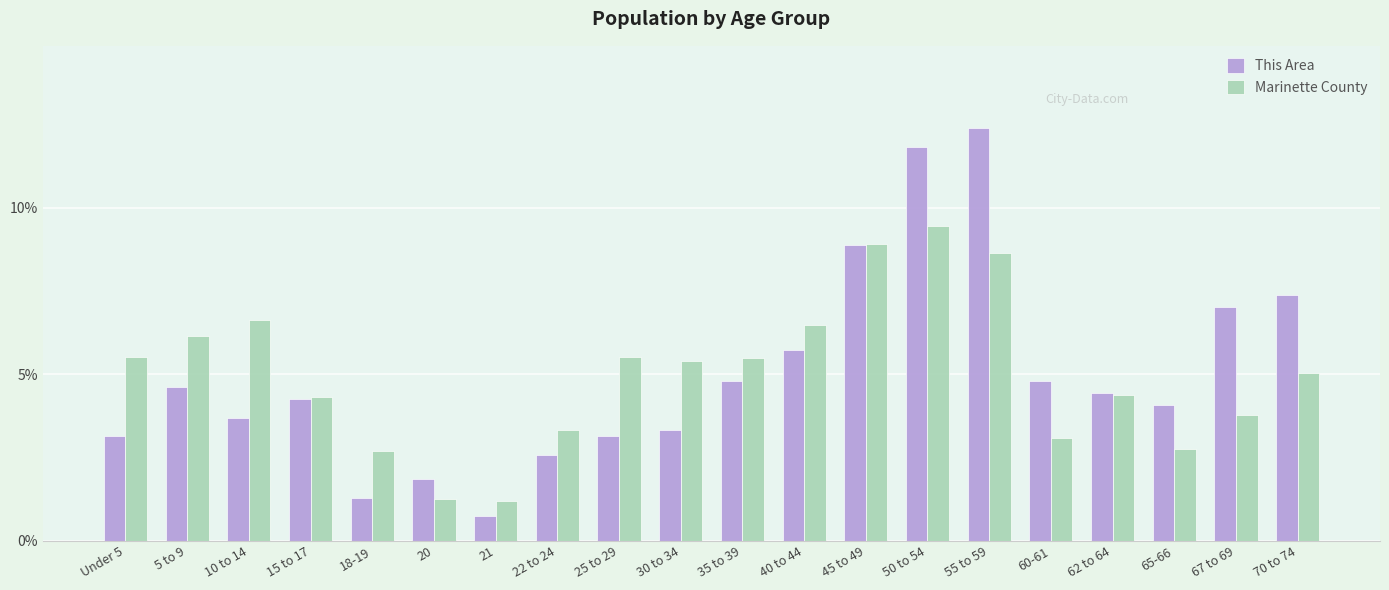

Where does the This Area series first go above 4?

5 to 9